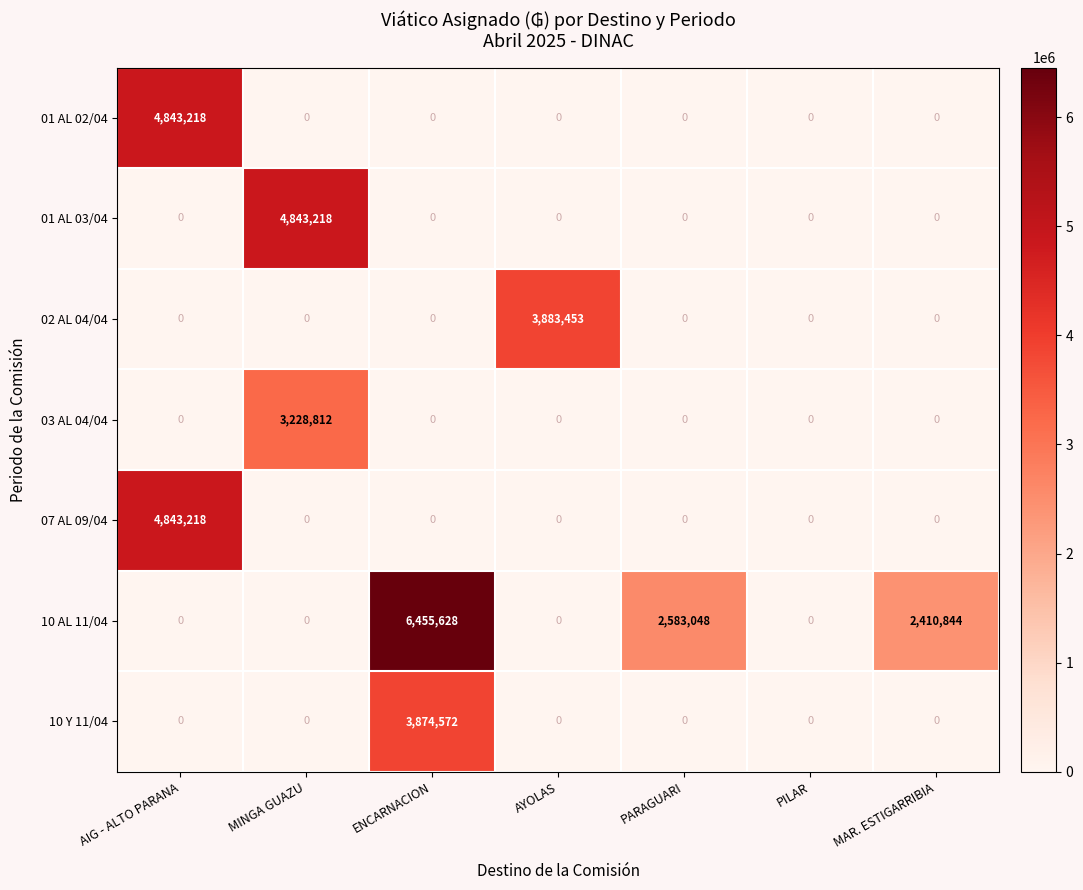

True or false: 07 AL 09/04 has a value of -1954574 at PILAR.

False